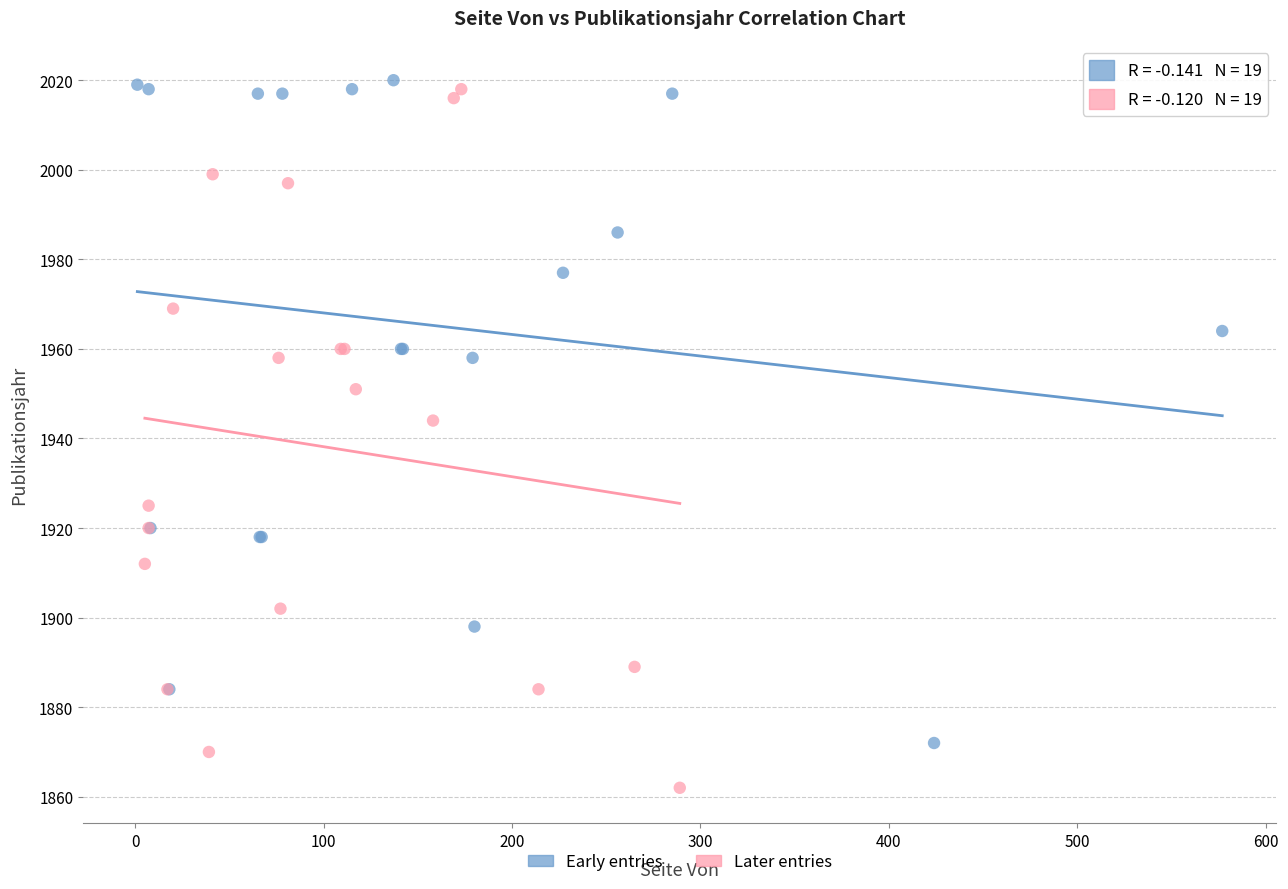

Which series has the largest Y range (max minus min)?

Later entries